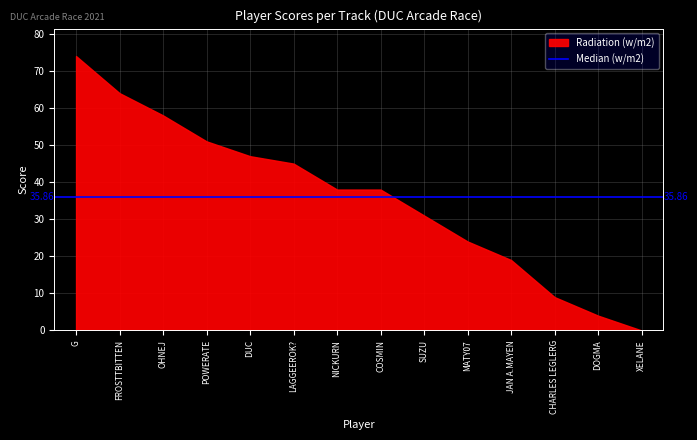

The Penny Racers - Caves series shows 6 at FROSTTBITTEN. True or false?

False